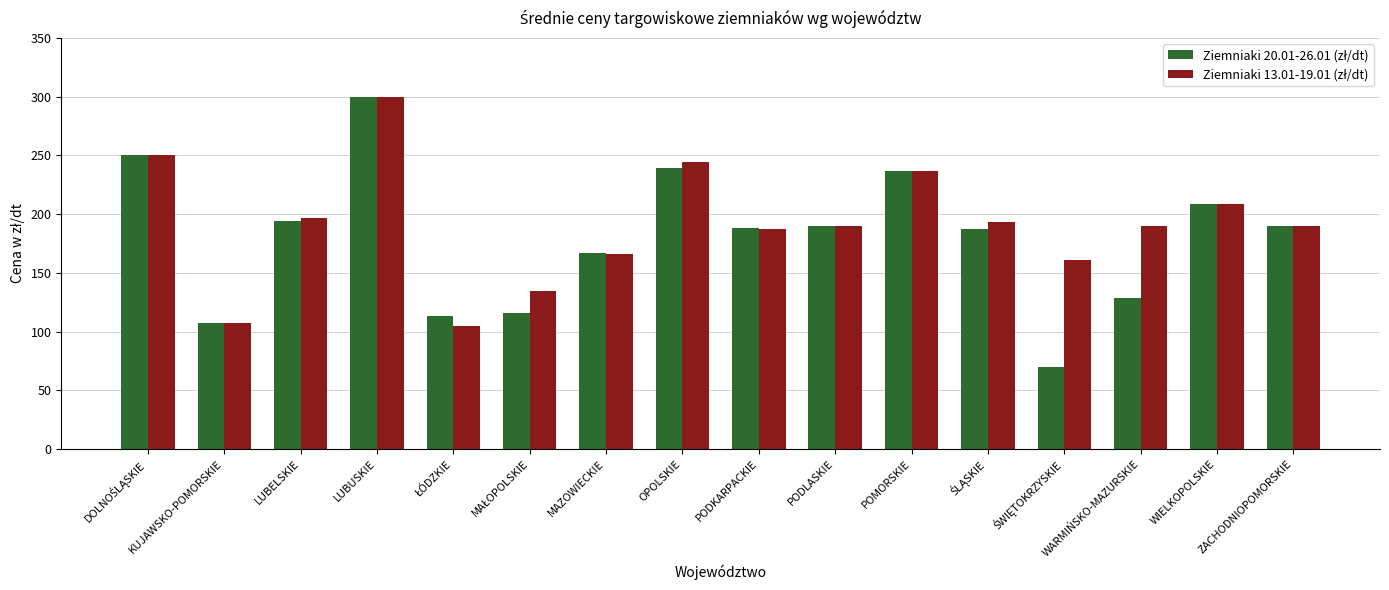

At which category is the sum across all series the highest?

LUBUSKIE